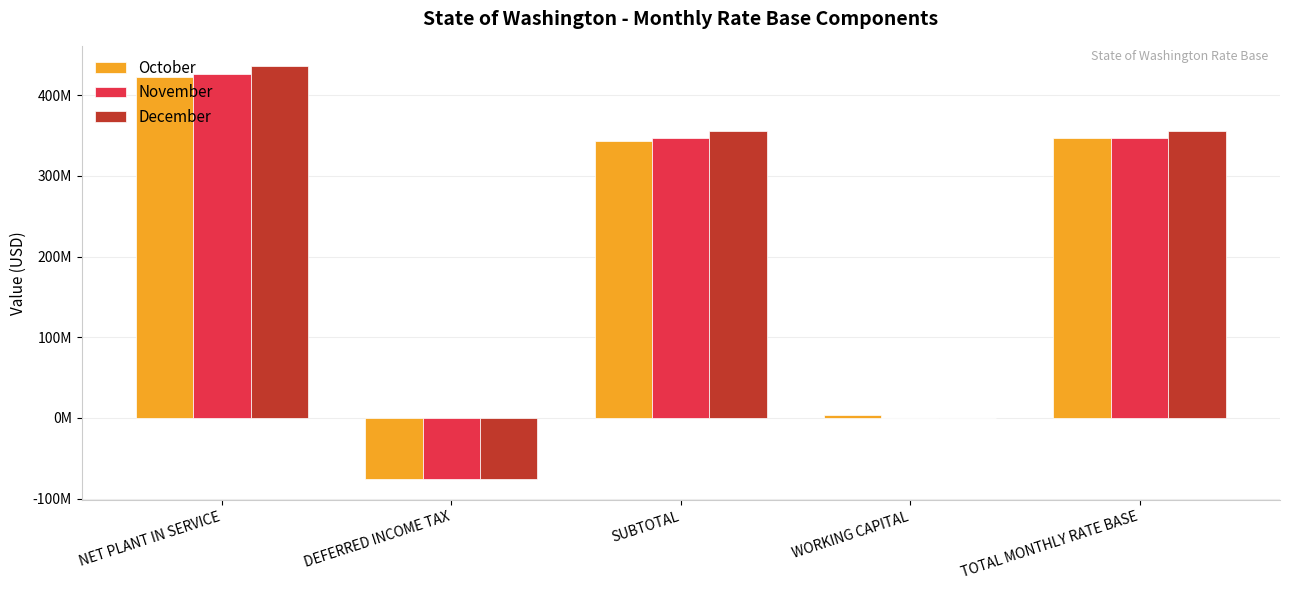

Where does the December series first go above 355745216?

NET PLANT IN SERVICE